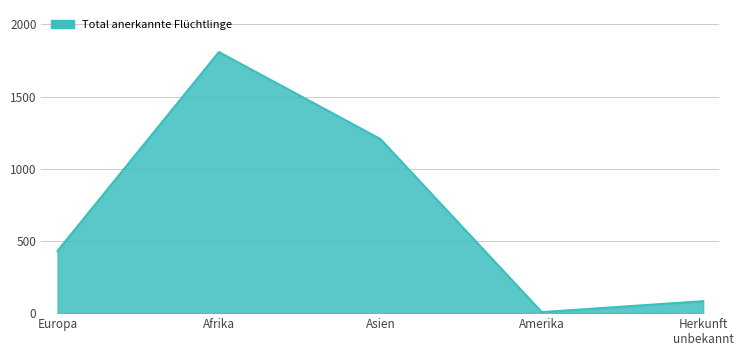

Where is the first local minimum?

Amerika